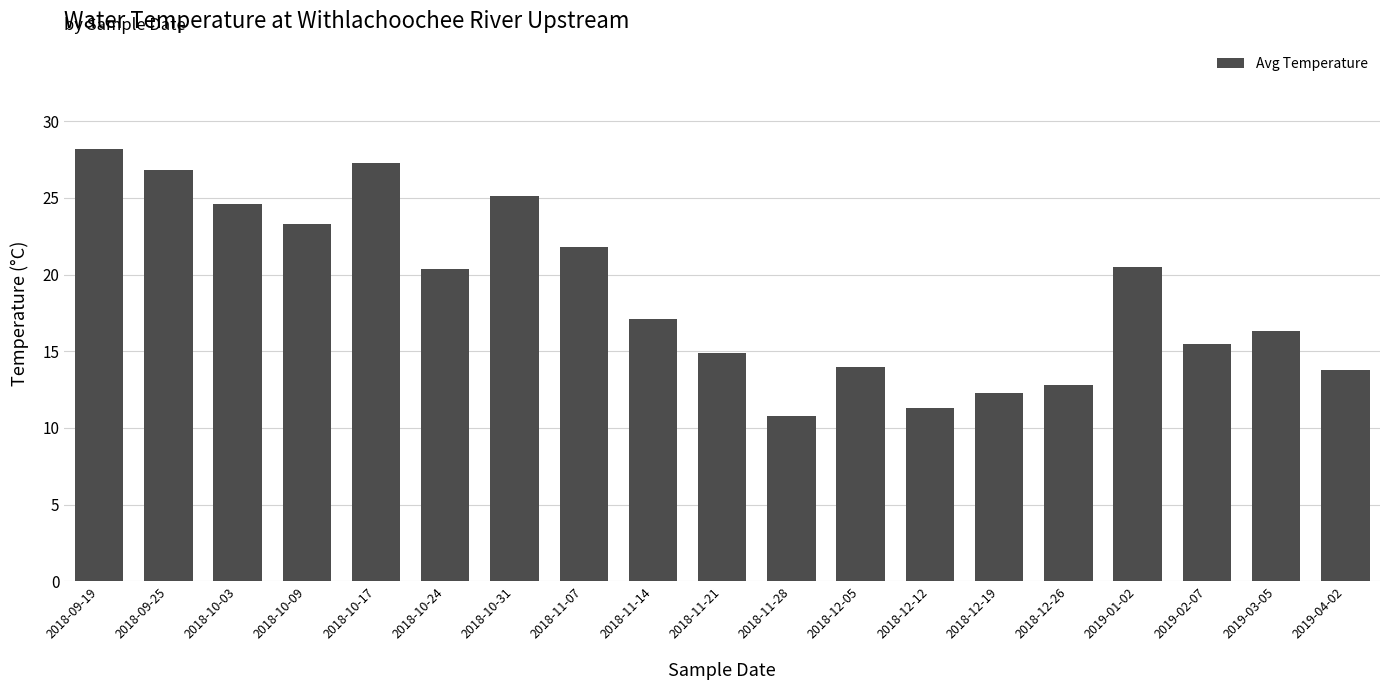

Which has a higher value, 2018-10-17 or 2018-09-19?

2018-09-19